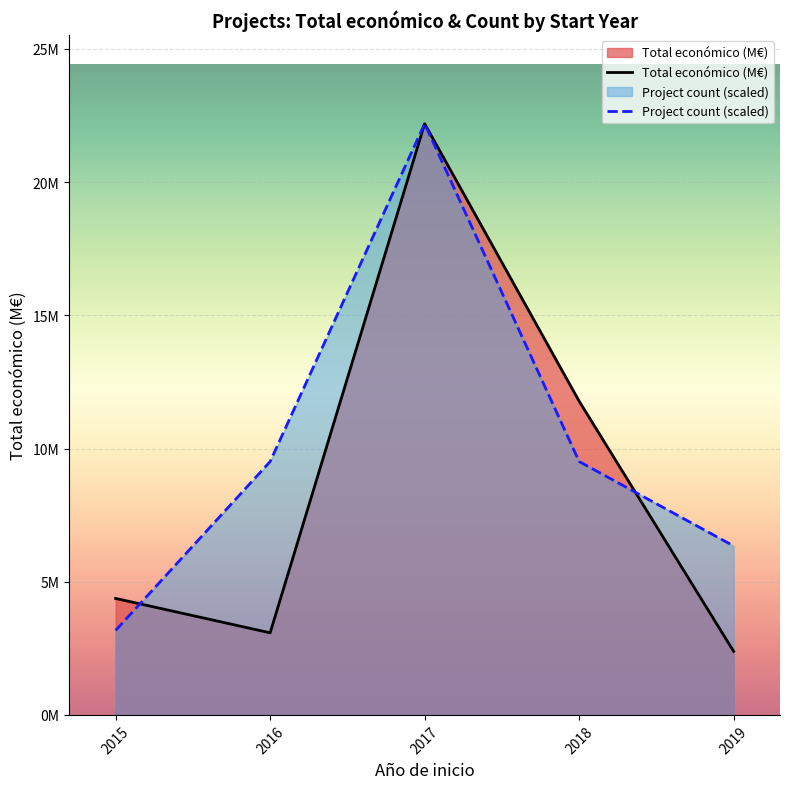

At 2015, list the series in order from smallest to largest.

Project count (scaled), Total económico (M€)